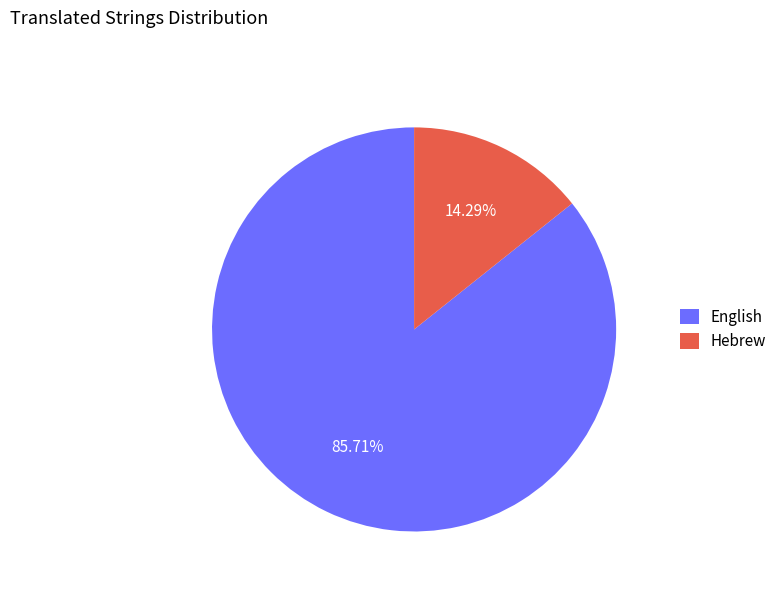

What is the largest slice in the pie chart?

English